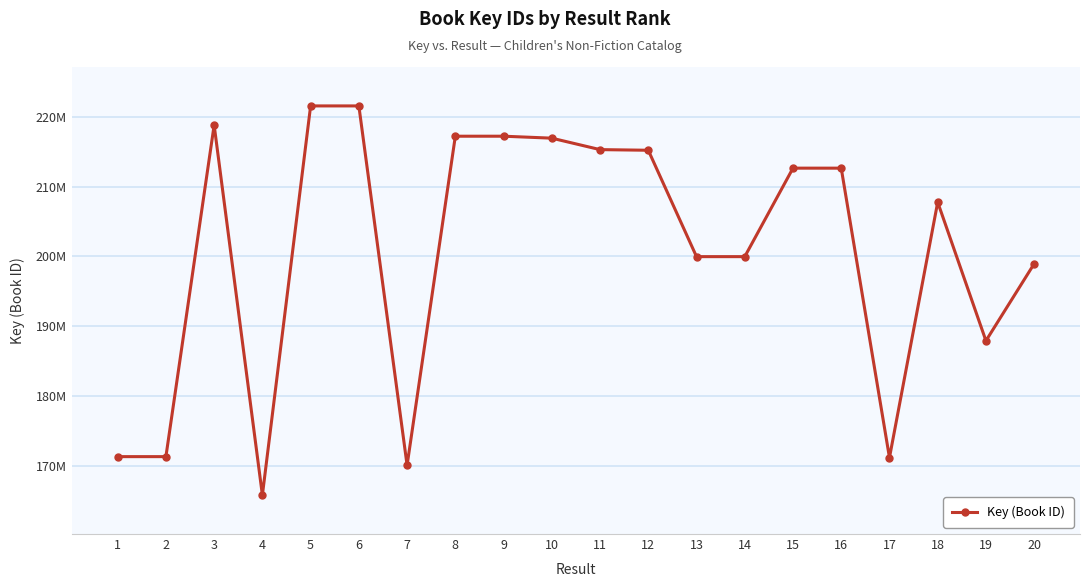

Is it true that the value at 11 is 215301562?

True